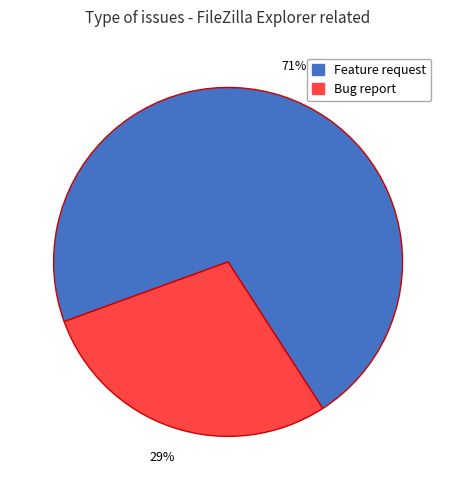

Does any single category account for the majority?

Yes